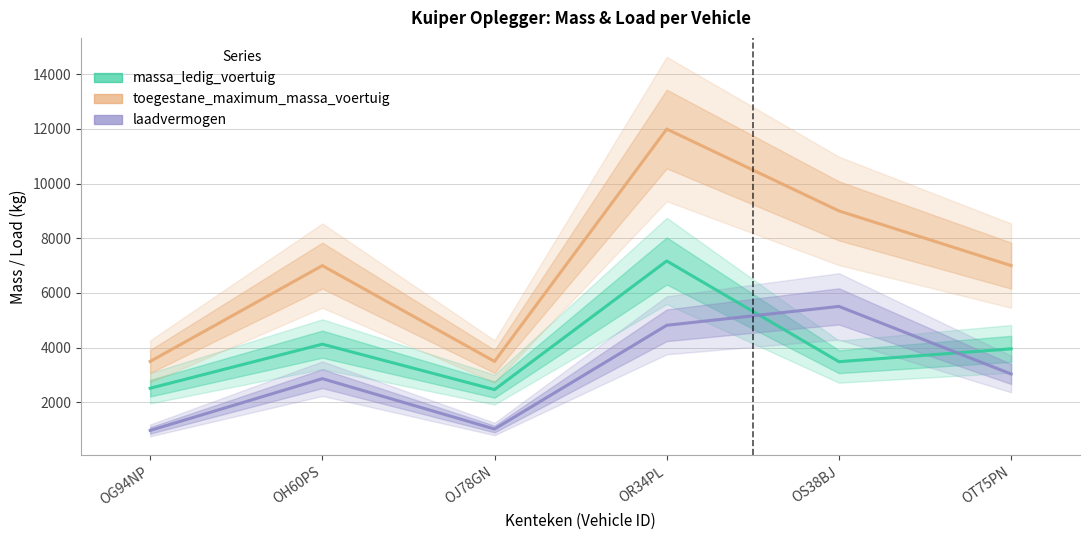

What is the label of the 4th point from the left?

OR34PL